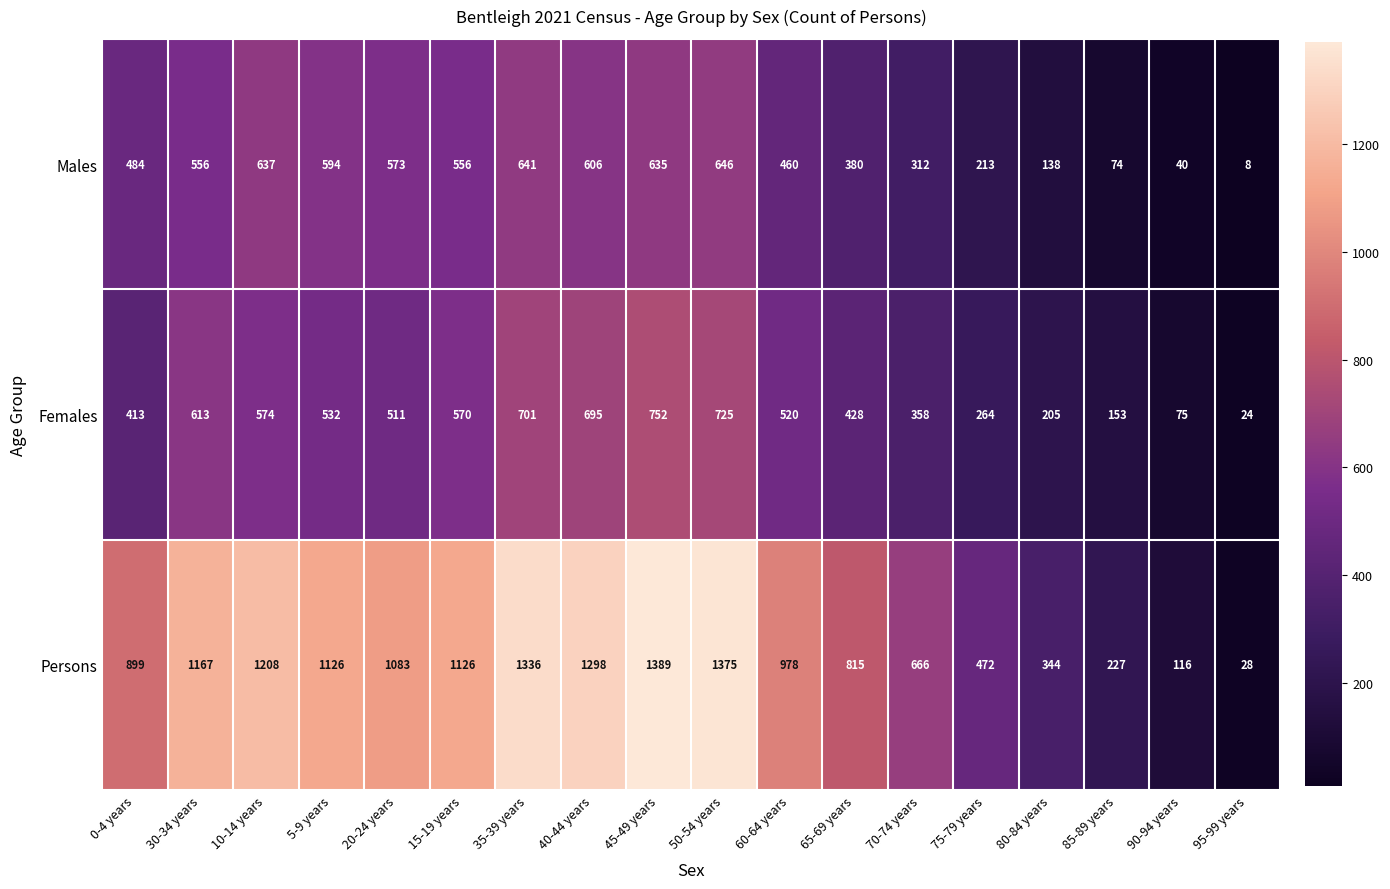

How many distinct data groups are displayed?

3